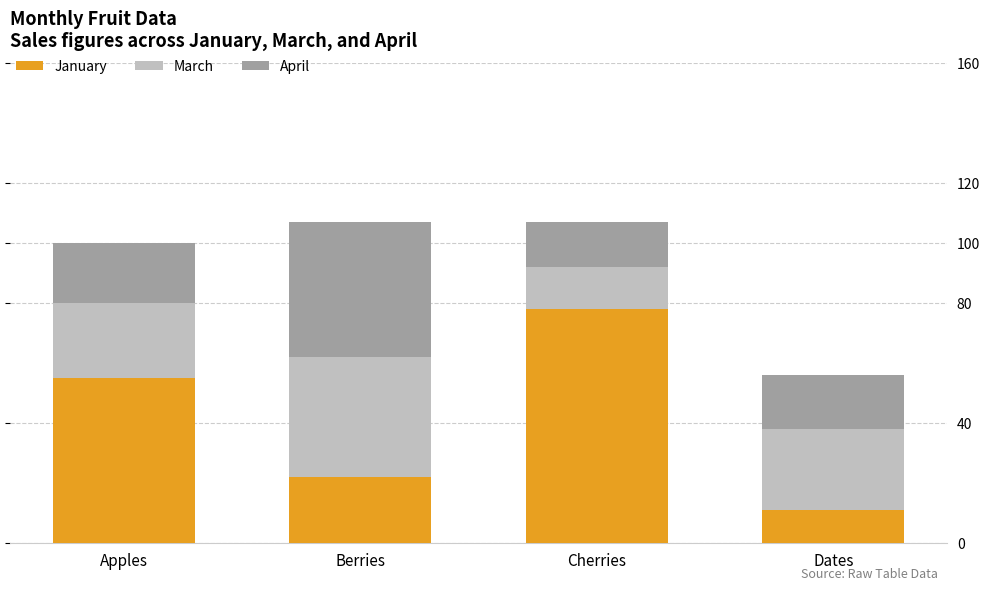

What is the label of the 3rd bar from the left?

Cherries